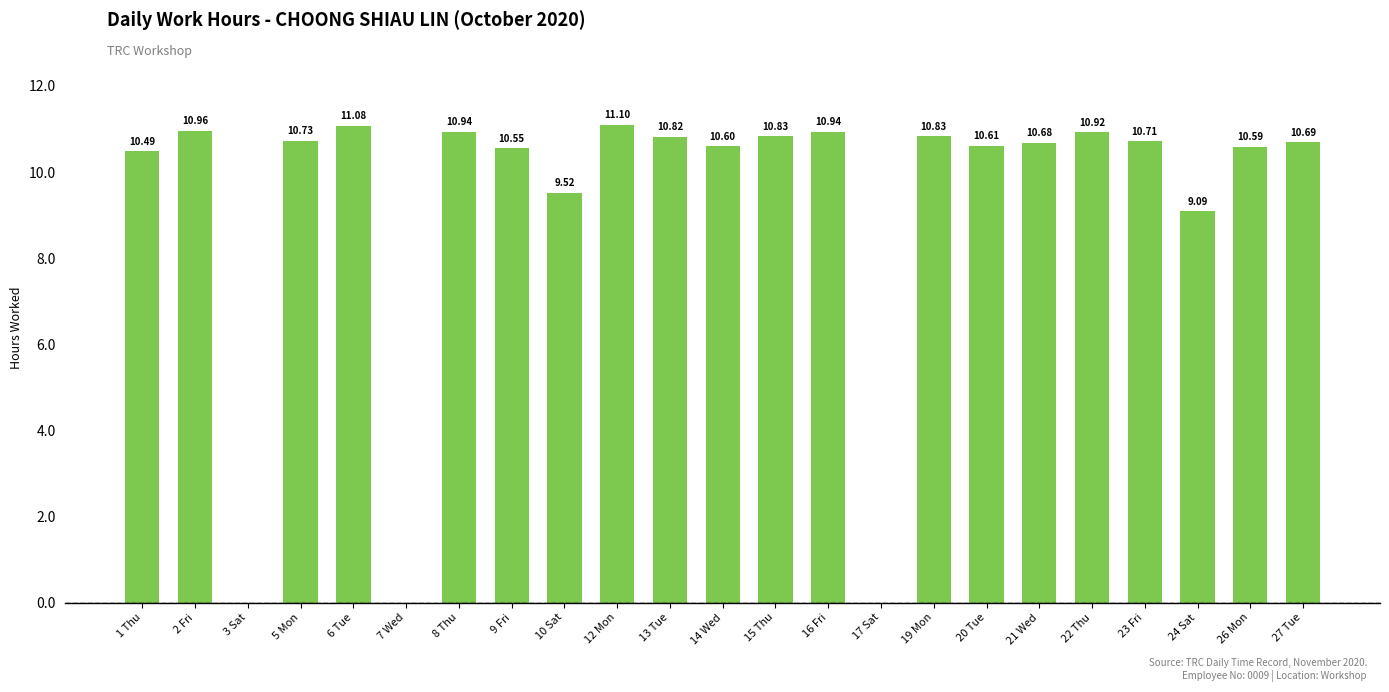

Reading right to left, transcribe all the data shown in this chart.

10.7	10.6	9.1	10.7	10.9	10.7	10.6	10.8	0.0	10.9	10.8	10.6	10.8	11.1	9.5	10.6	10.9	0.0	11.1	10.7	0.0	11.0	10.5